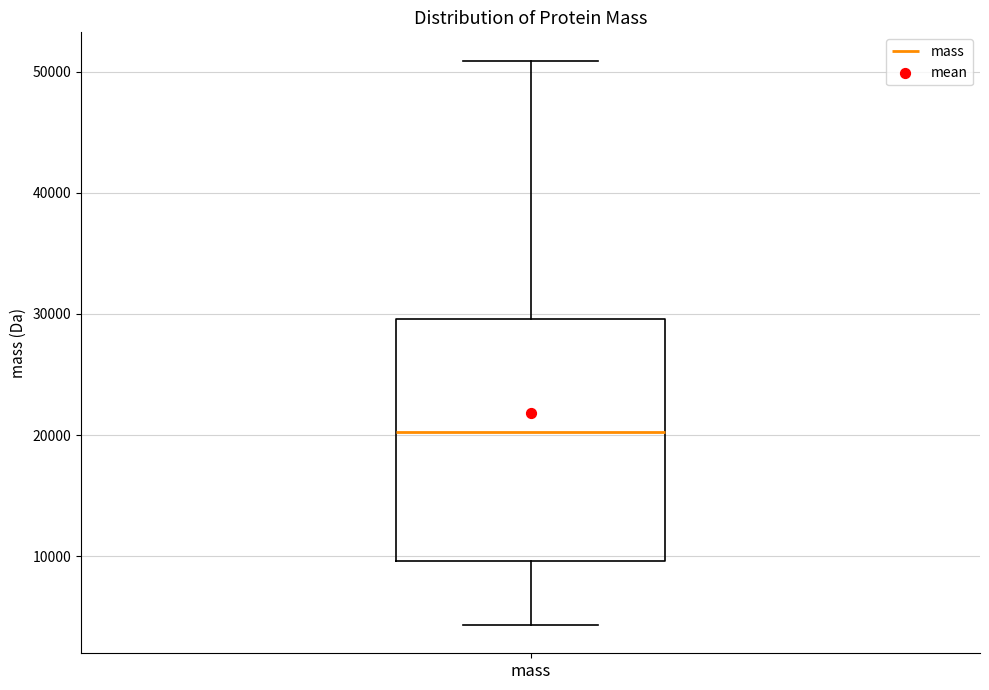

Read this box plot against the y-axis: the position of the median line, the range covered by the box, and the ends of both whiskers. The values are not printed on the chart, so give them approximately, as read against the axis.

median 20000, box 10000 to 30000, whiskers 4000 to 51000